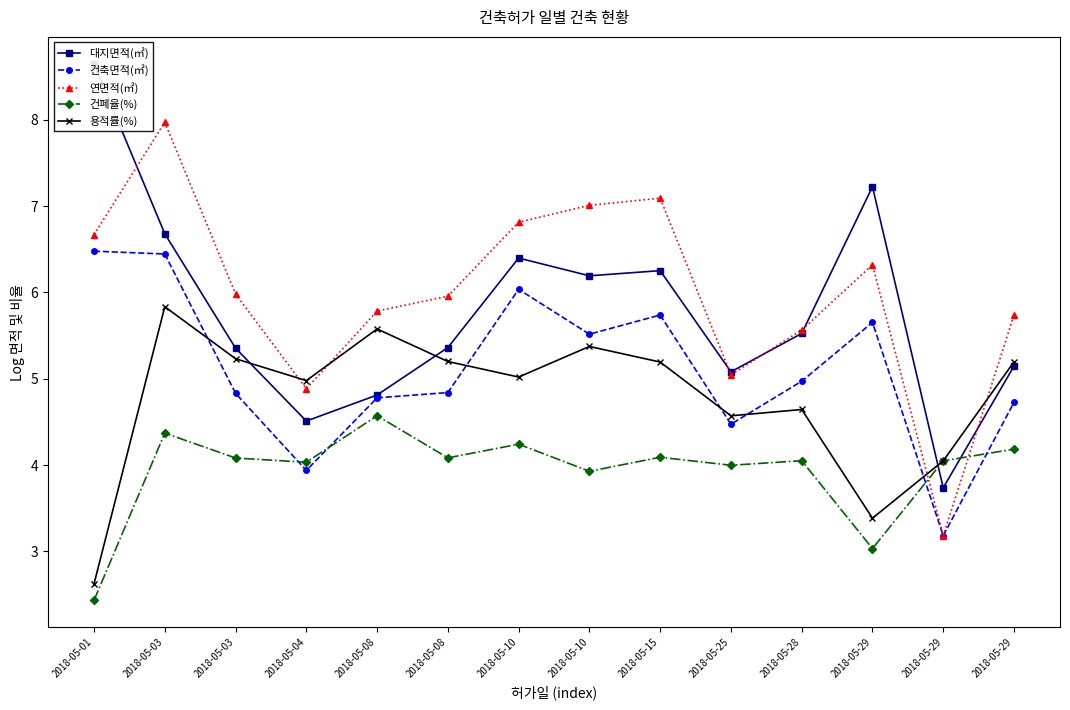

At which label is 연면적(㎡) closest to 5?

2018-05-25